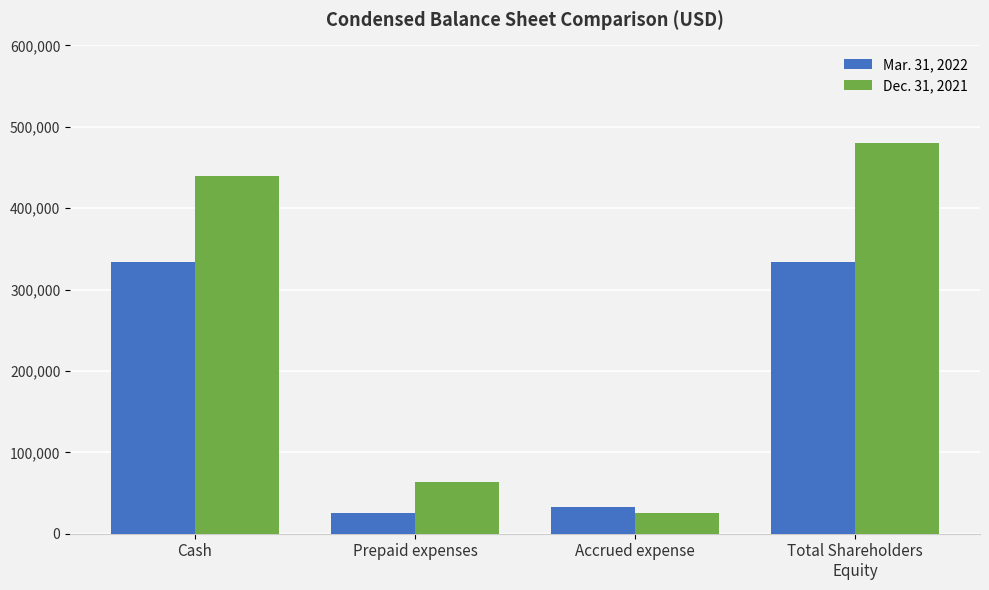

At which label is Dec. 31, 2021 closest to 252293?

Cash